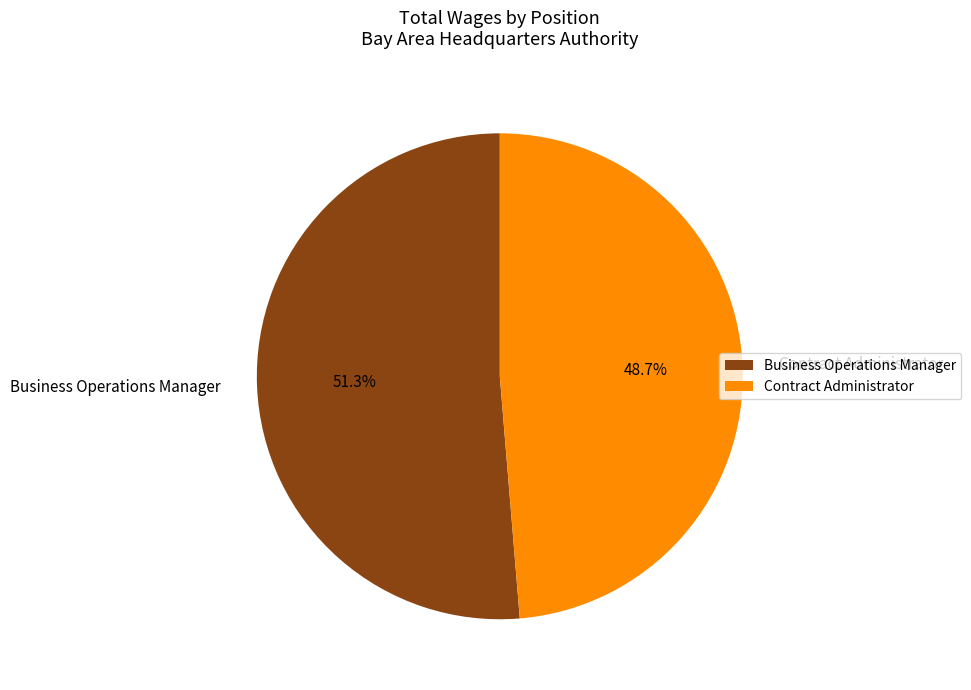

What percentage is the Business Operations Manager slice, to the nearest percent?

51%